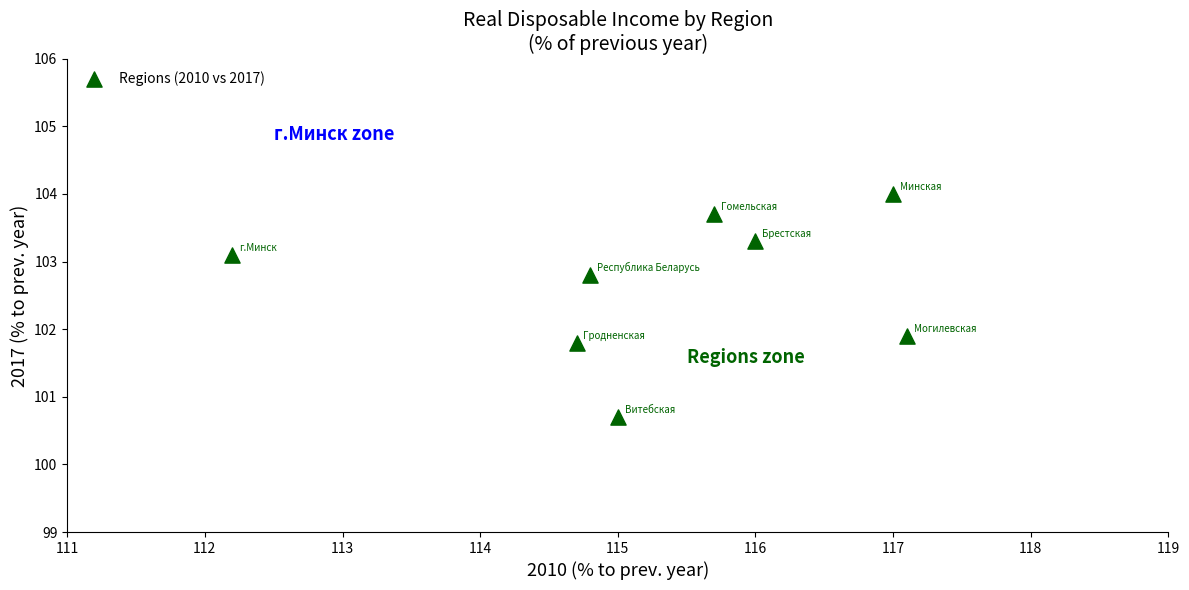

What is the range of X values (max minus min)?

4.9